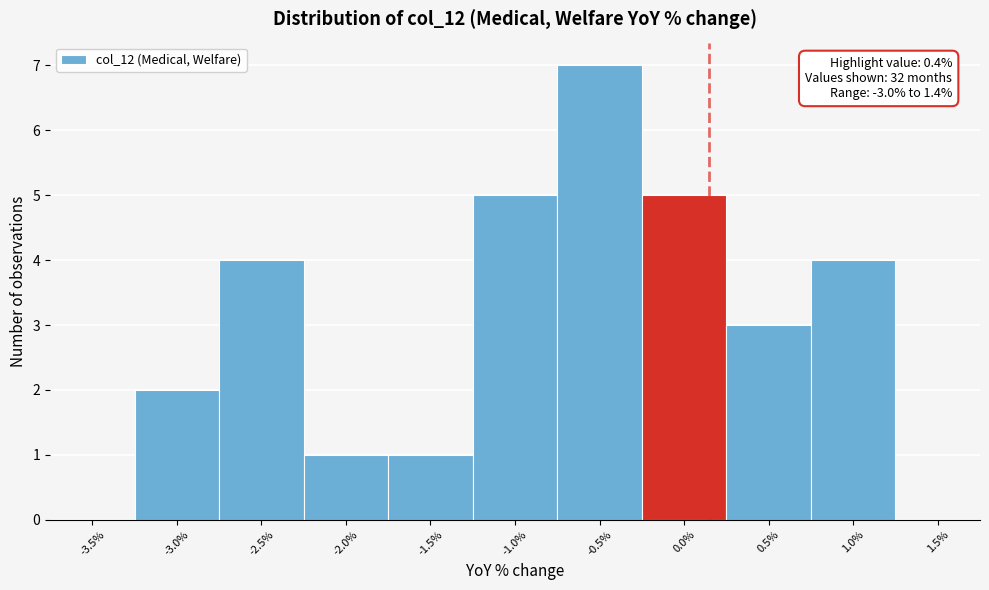

Reading left to right, what are all the values shown in this chart?

-3.5%=0	-3.0%=2	-2.5%=4	-2.0%=1	-1.5%=1	-1.0%=5	-0.5%=7	0.0%=5	0.5%=3	1.0%=4	1.5%=0